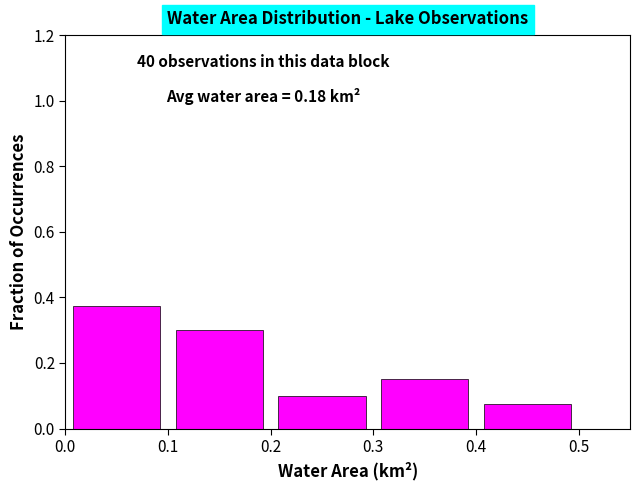

Over which range of the x-axis is the bar tallest?

0.0 to 0.1